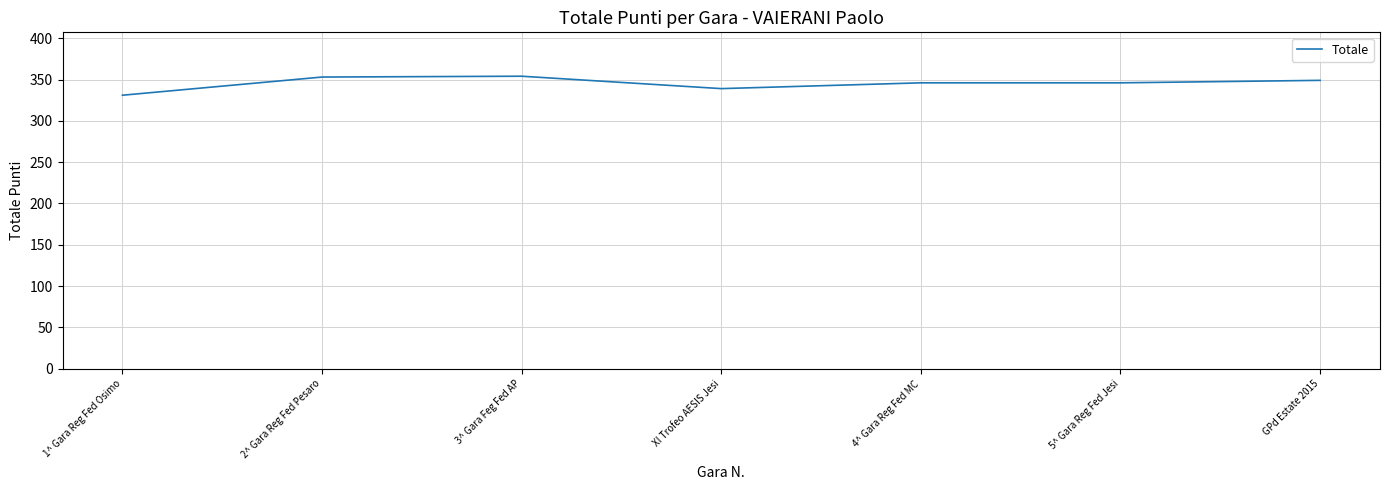

What is the sum of the values at 2^ Gara Reg Fed Pesaro and 3^ Gara Feg Fed AP?

707